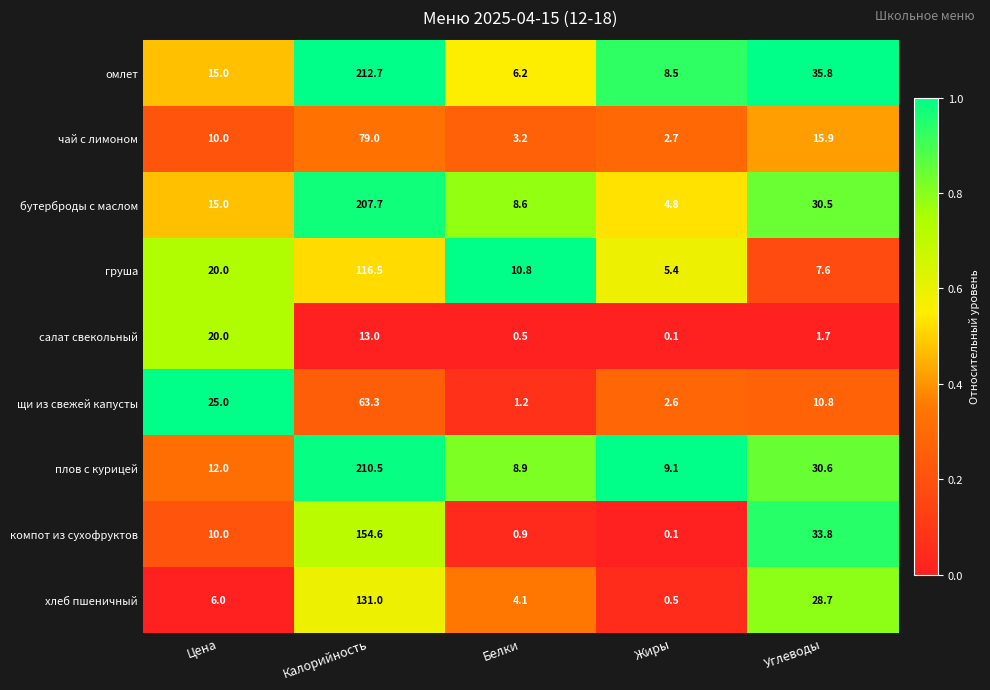

Between Белки and Калорийность, which is larger?

Калорийность